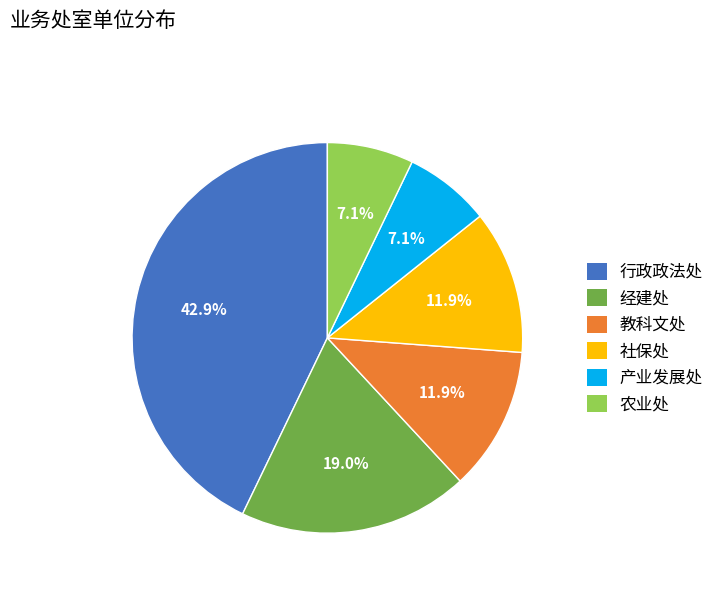

To the nearest percent, what is the average slice percentage?

17%